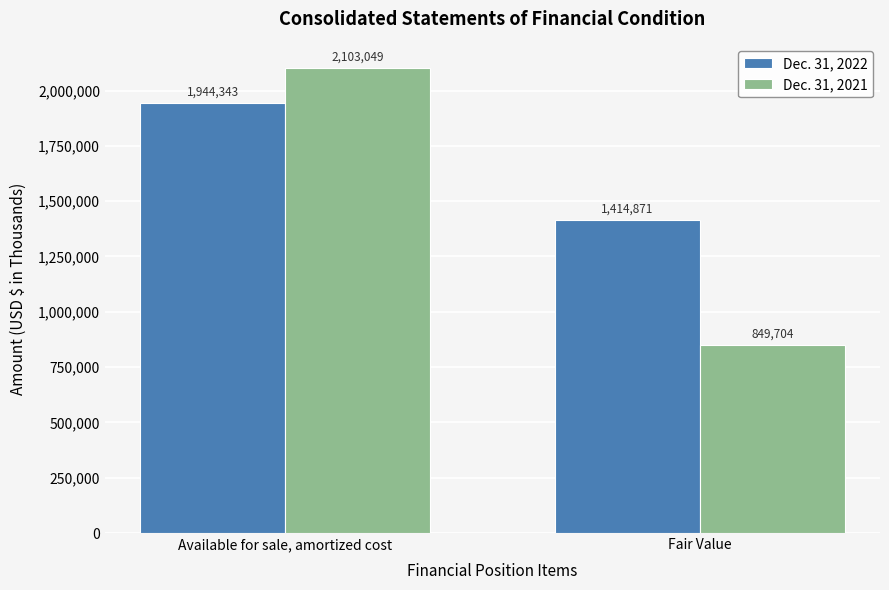

What is the total value across all series at Available for sale, amortized cost?

4047392